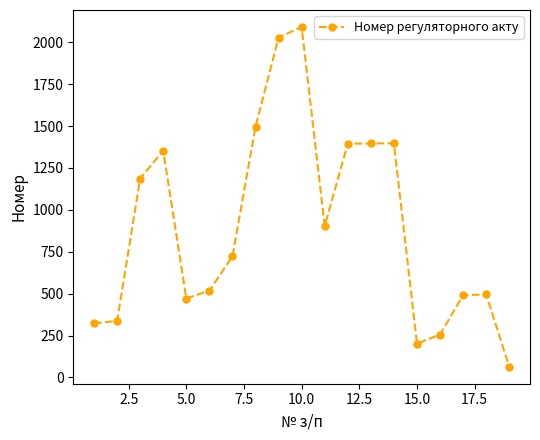

What is the value of the 14th point from the left?

1397